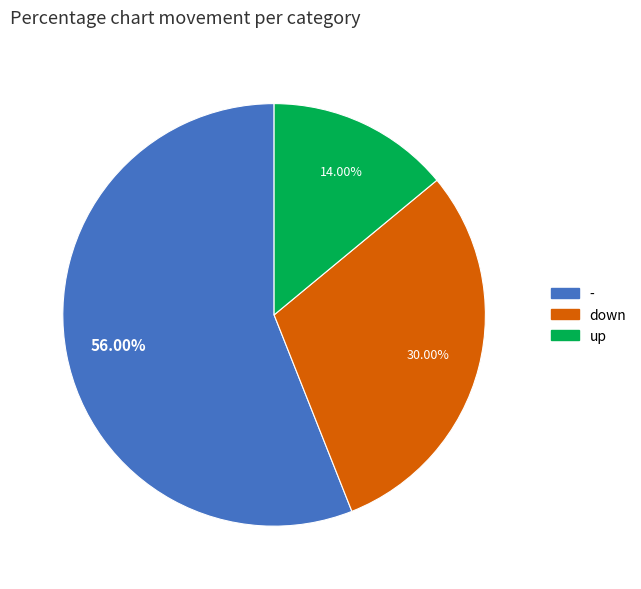

Which has a higher value, - or up?

-